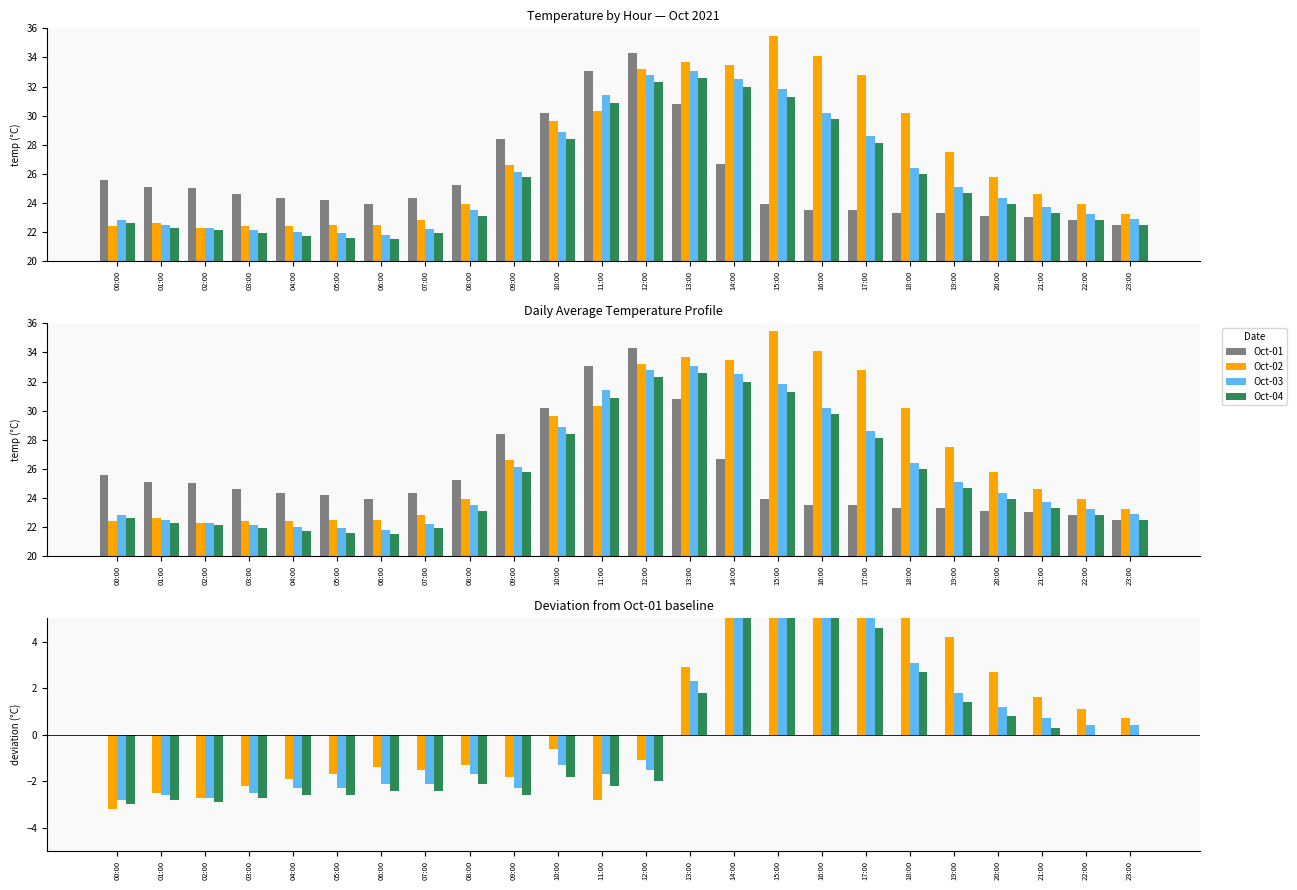

At 05:00, list the series in order from smallest to largest.

Oct-04, Oct-03, Oct-02, Oct-01